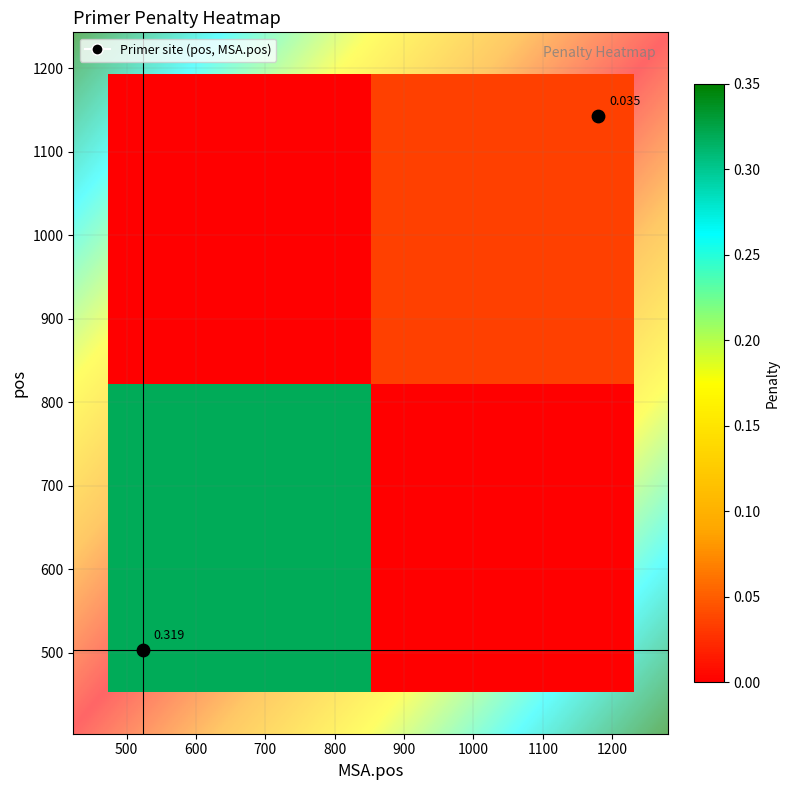

Rank the series at pen from lowest to highest value.

1143, 503